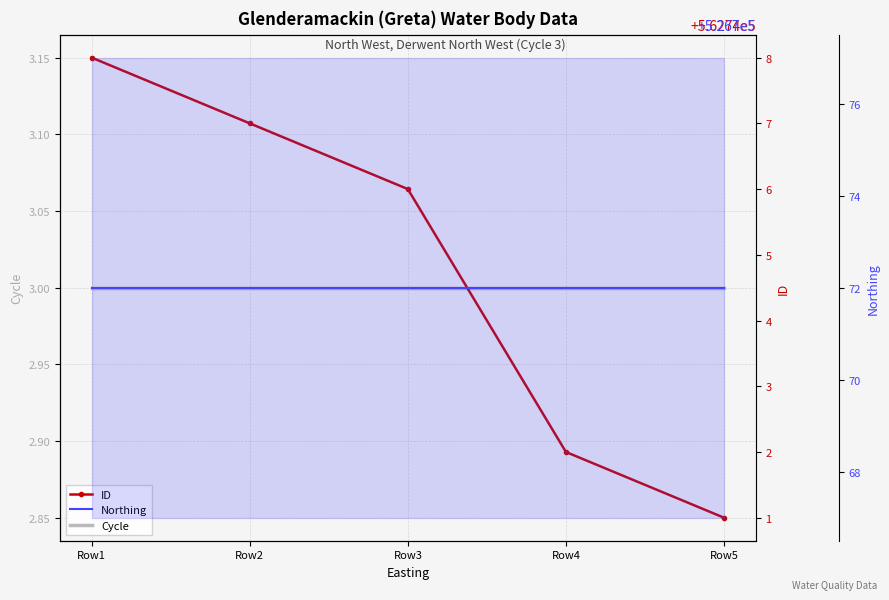

How many categories are shown in the chart?

5